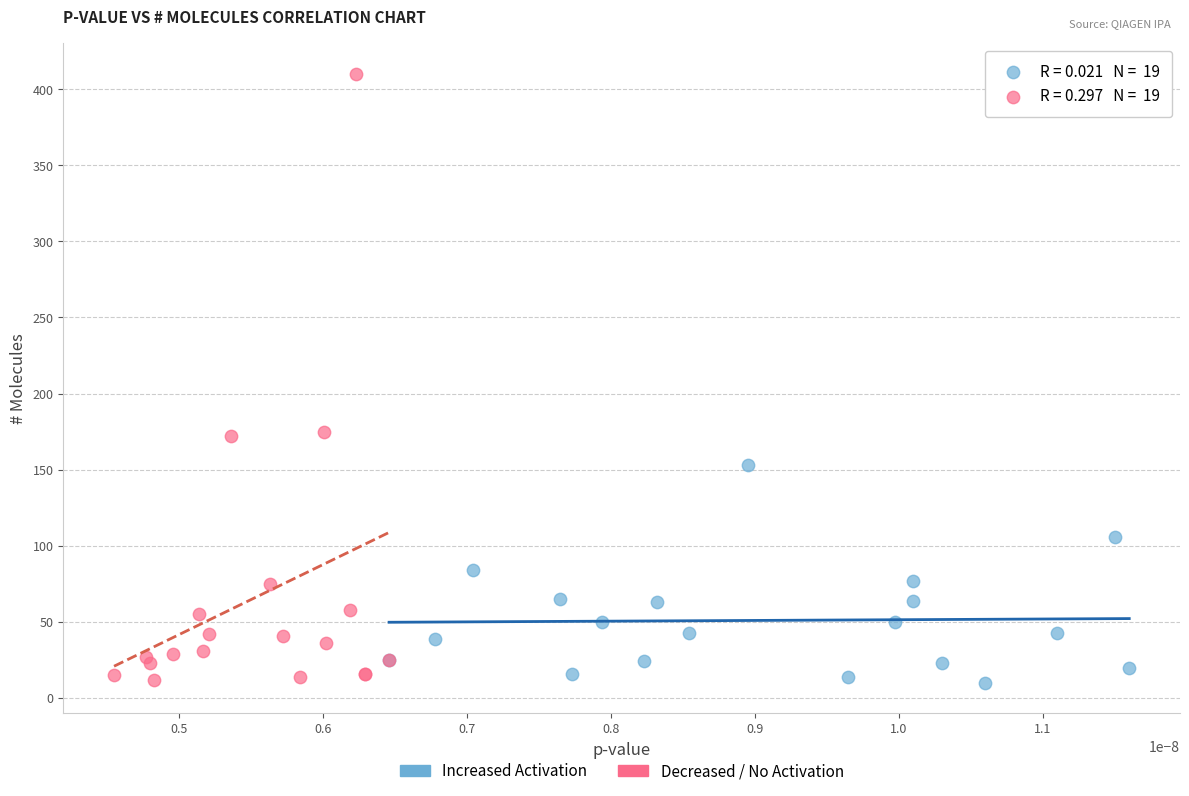

Which series has the largest Y range (max minus min)?

Decreased / No Activation